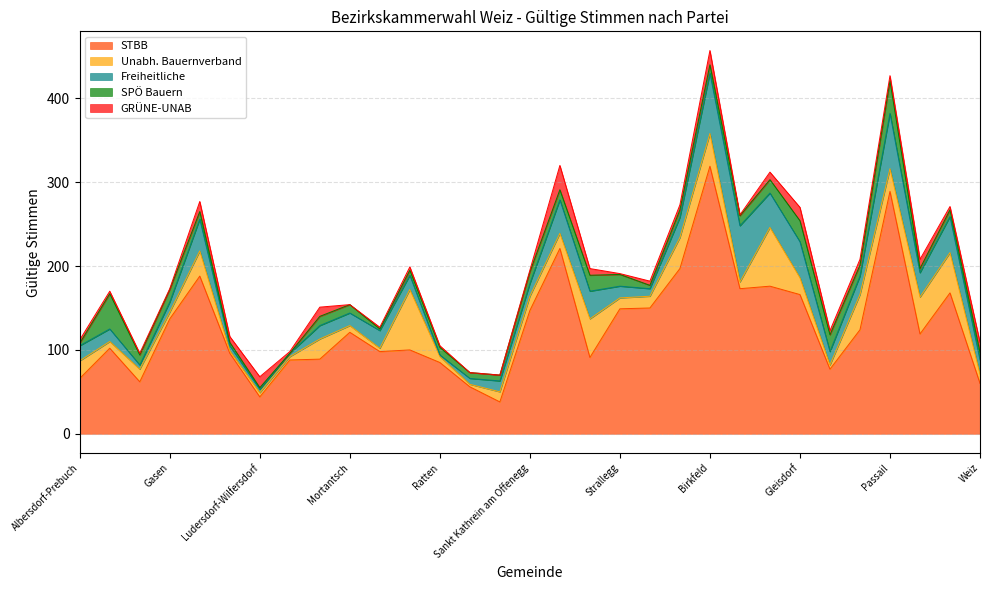

What is the sum of the GRÜNE-UNAB values at St. Margarethen an der Raab and Markt Hartmannsdorf?

41